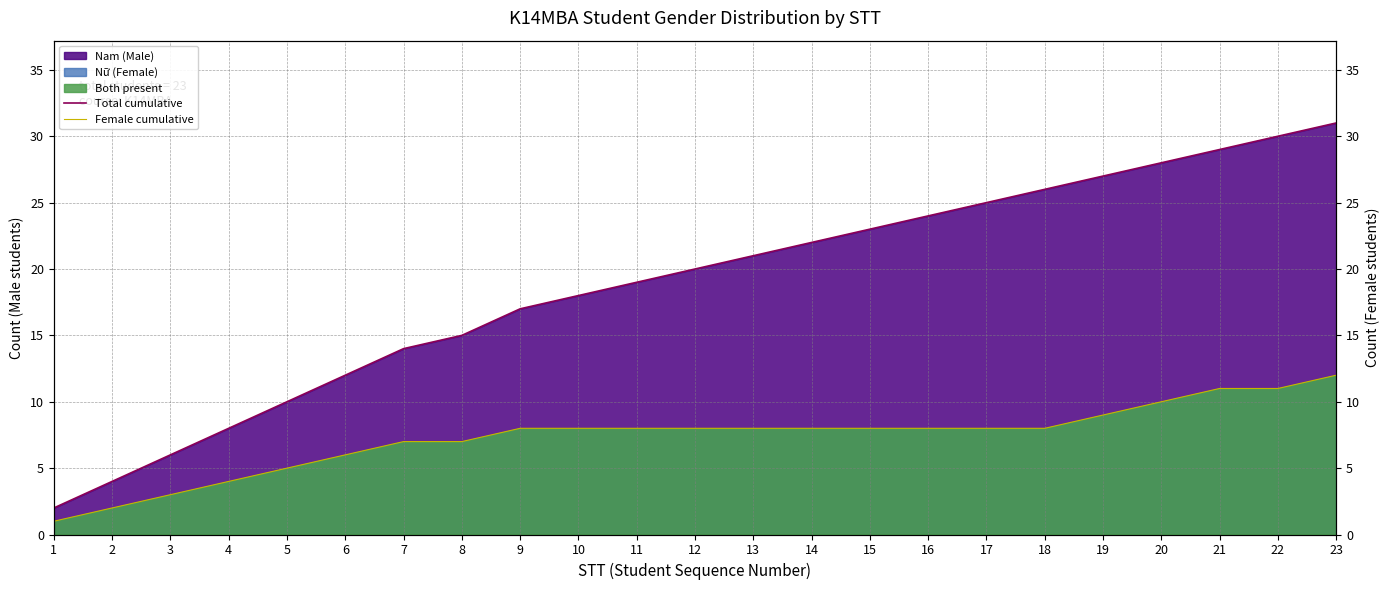

What is the sum of the Total cumulative values at 23 and 8?

46